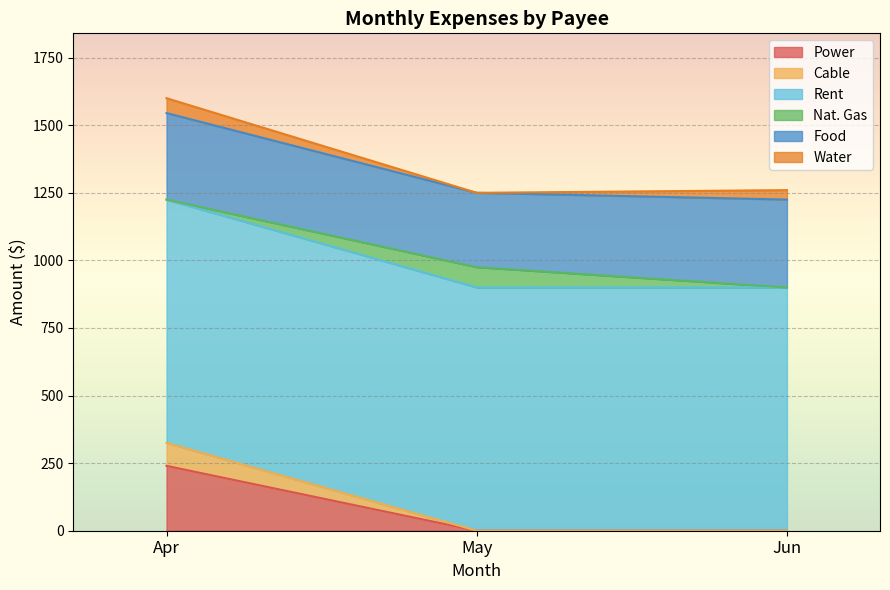

What is the sum of all Food values?

920